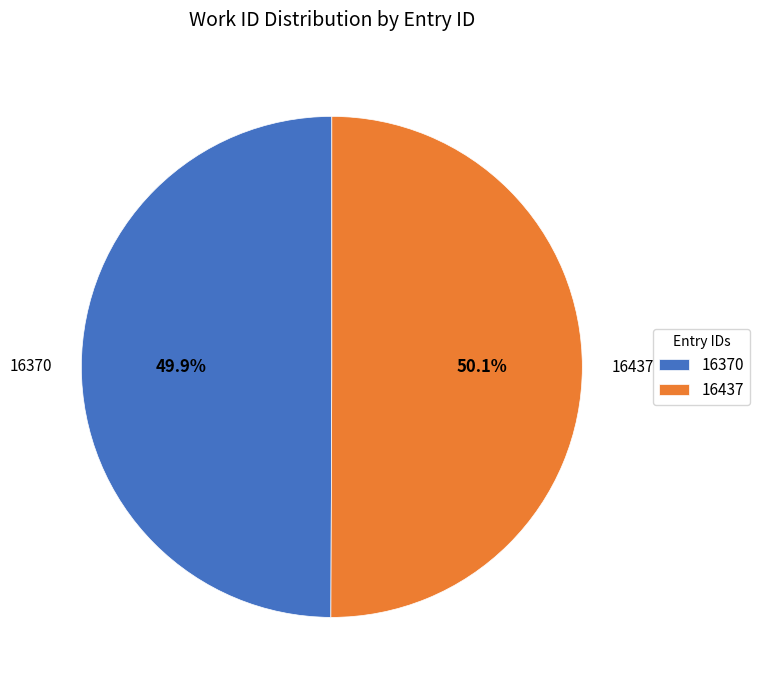

How much of the chart is everything except 16370?

50.1%